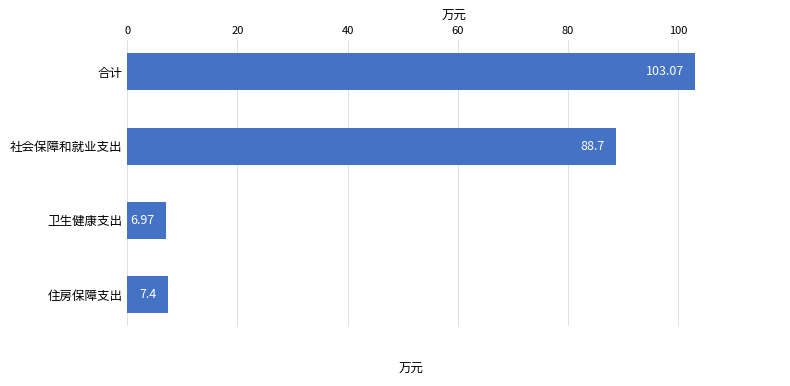

What is the label of the 2nd bar from the top?

社会保障和就业支出